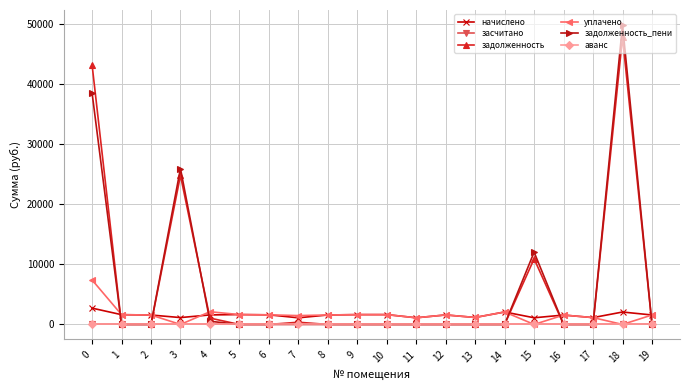

What is the difference between the maximum and minimum values in the задолженность_пени series?

49842.1